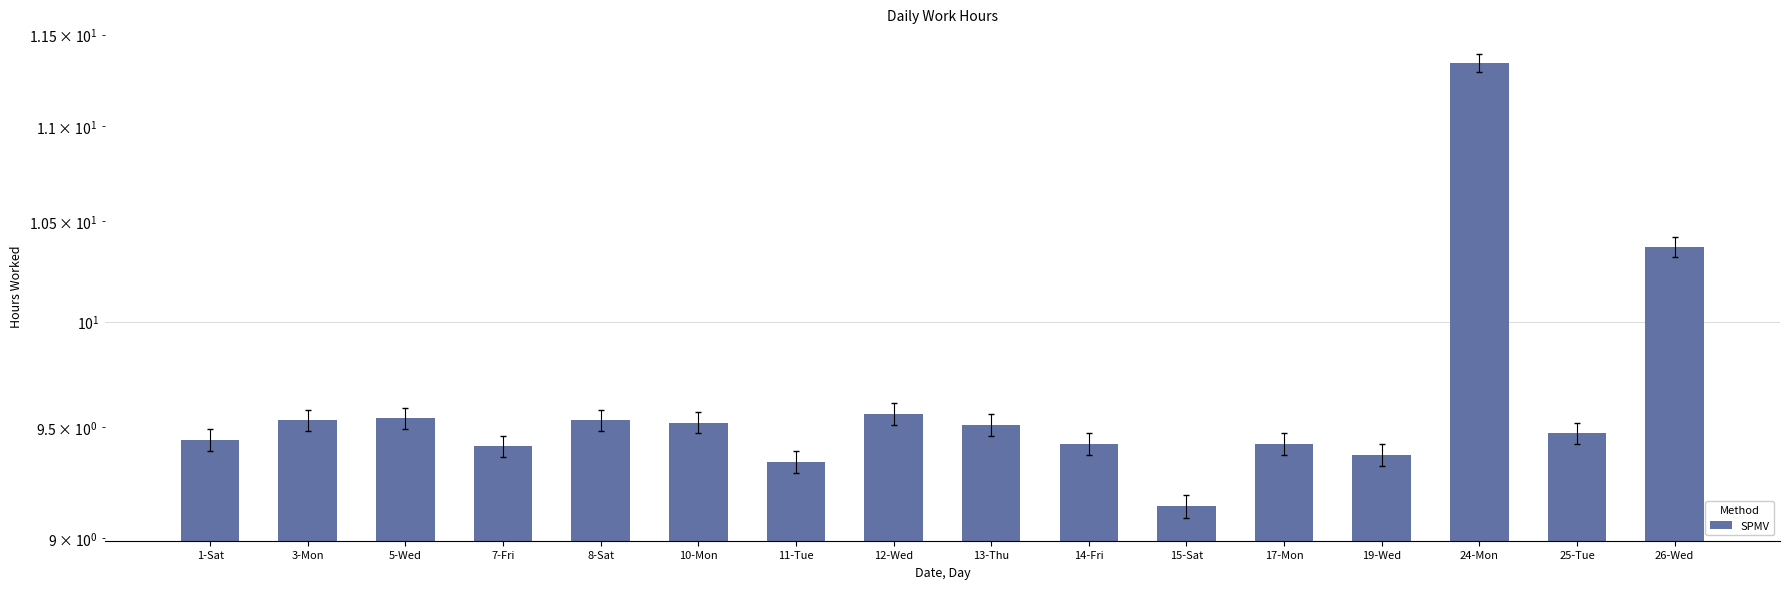

What is the change in value from 8-Sat to 14-Fri?

-0.1